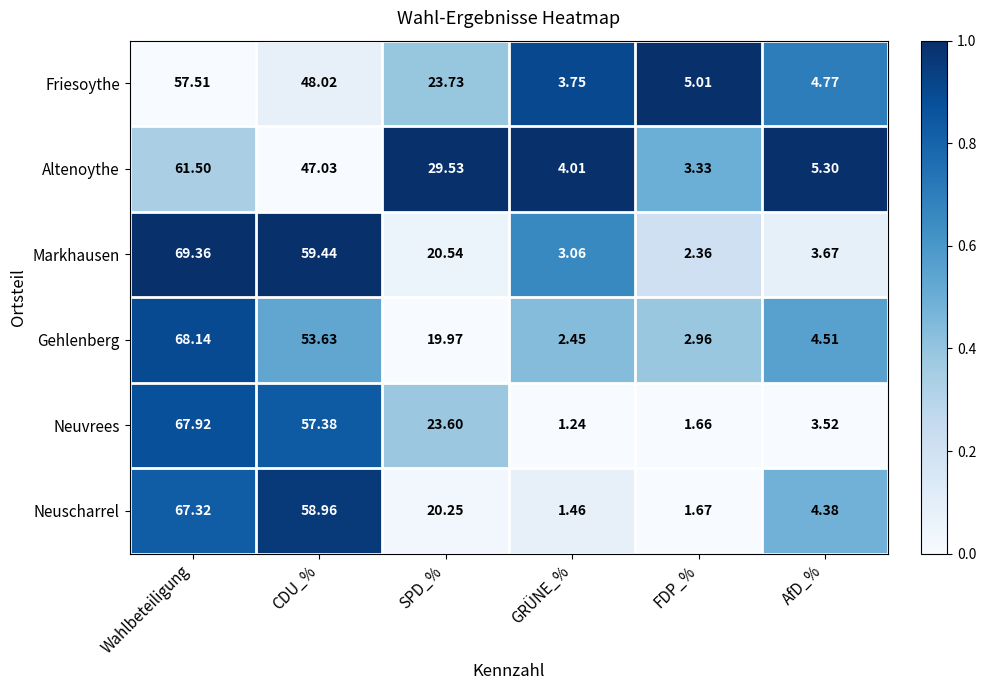

What is the difference between the highest and lowest values at GRÜNE_%?

2.8